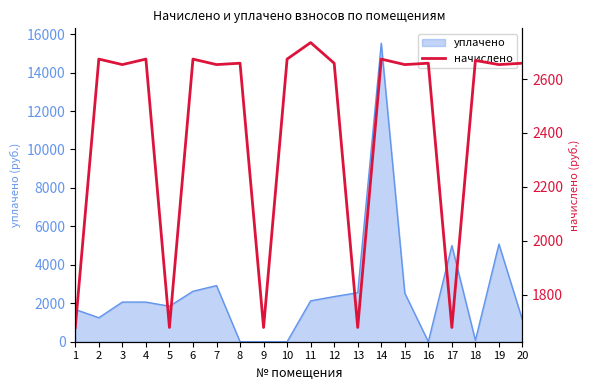

How many data points are above 2658?

11